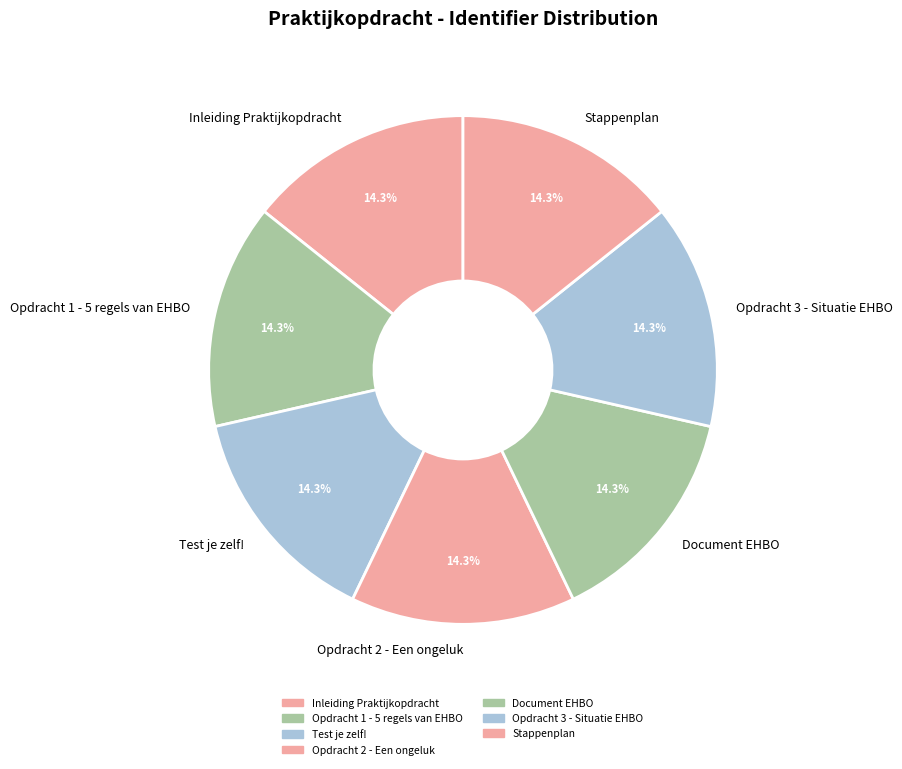

To the nearest percent, what is the combined percentage of Stappenplan and Opdracht 1 - 5 regels van EHBO?

29%